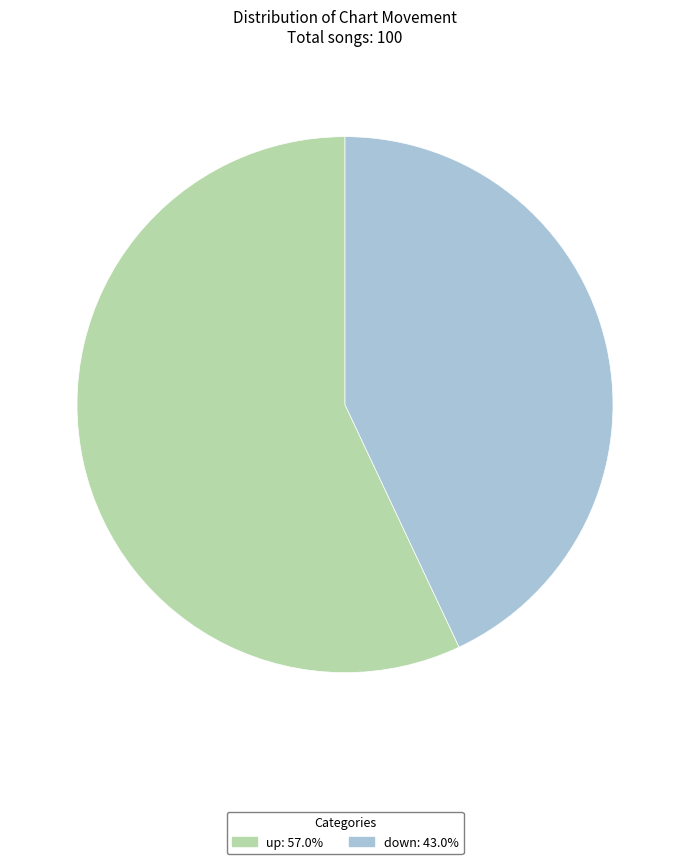

True or false: up accounts for 49% of the total.

False